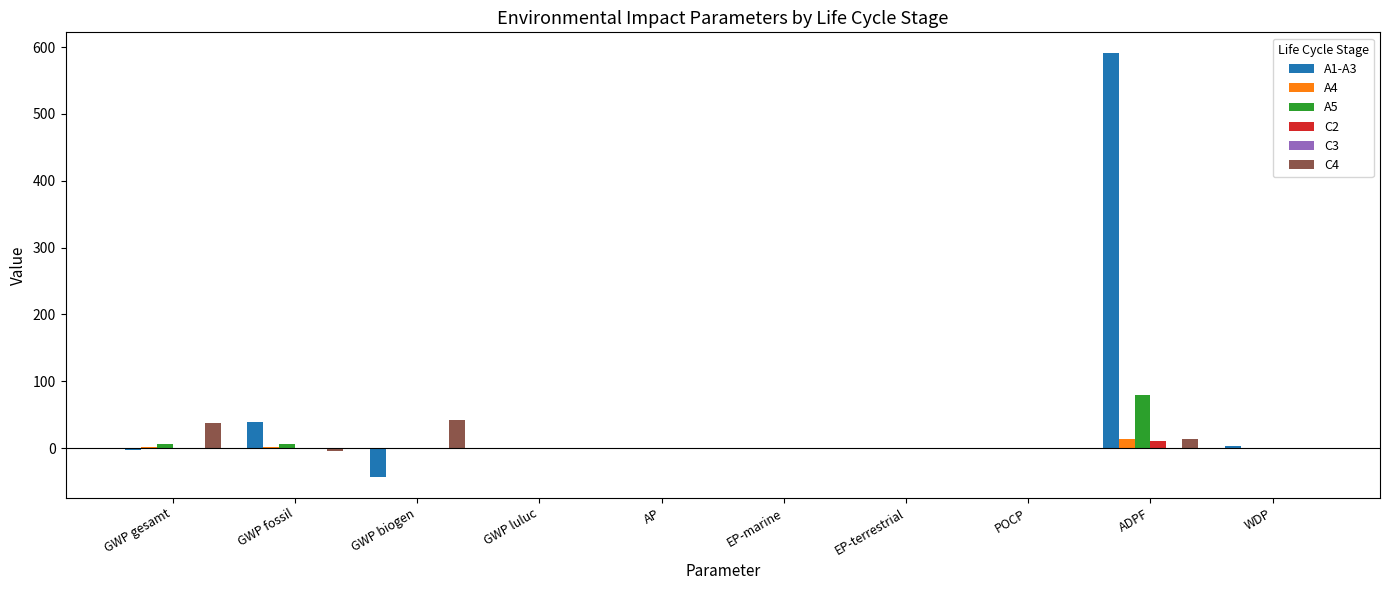

How many groups of bars are there?

10